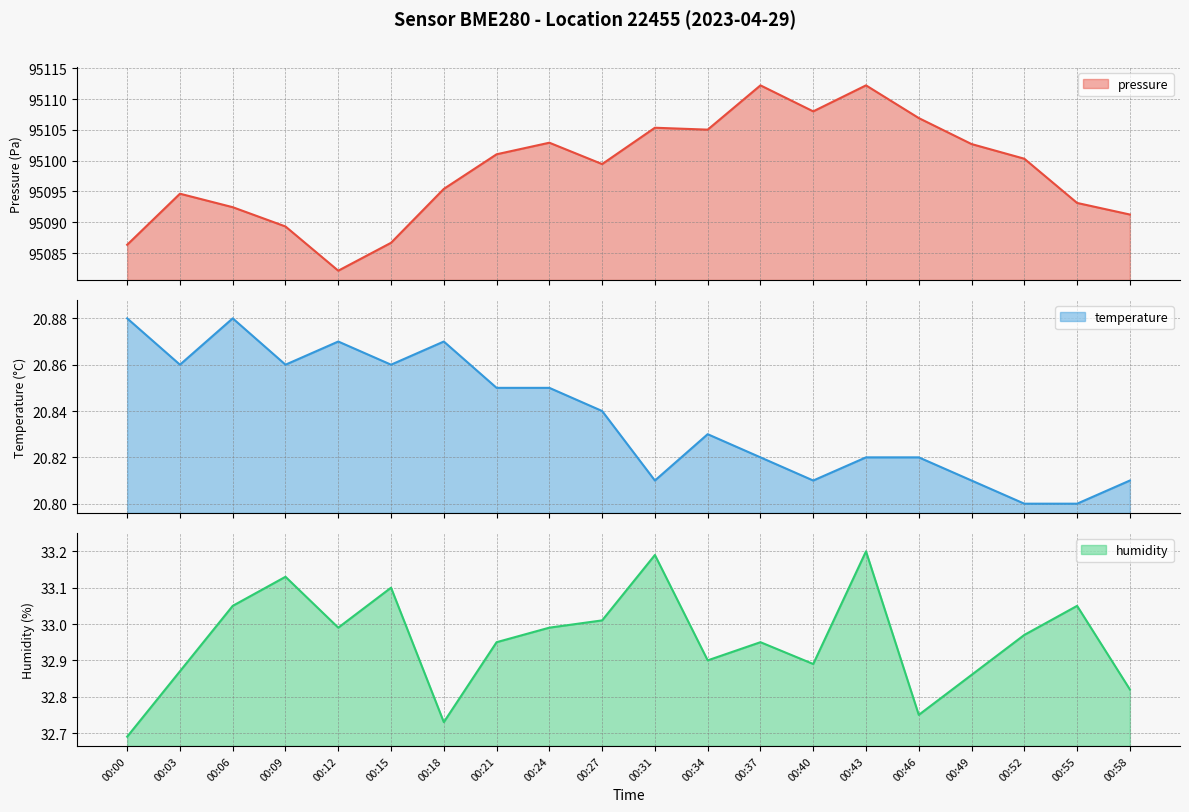

What is the sum of all humidity values?

659.1